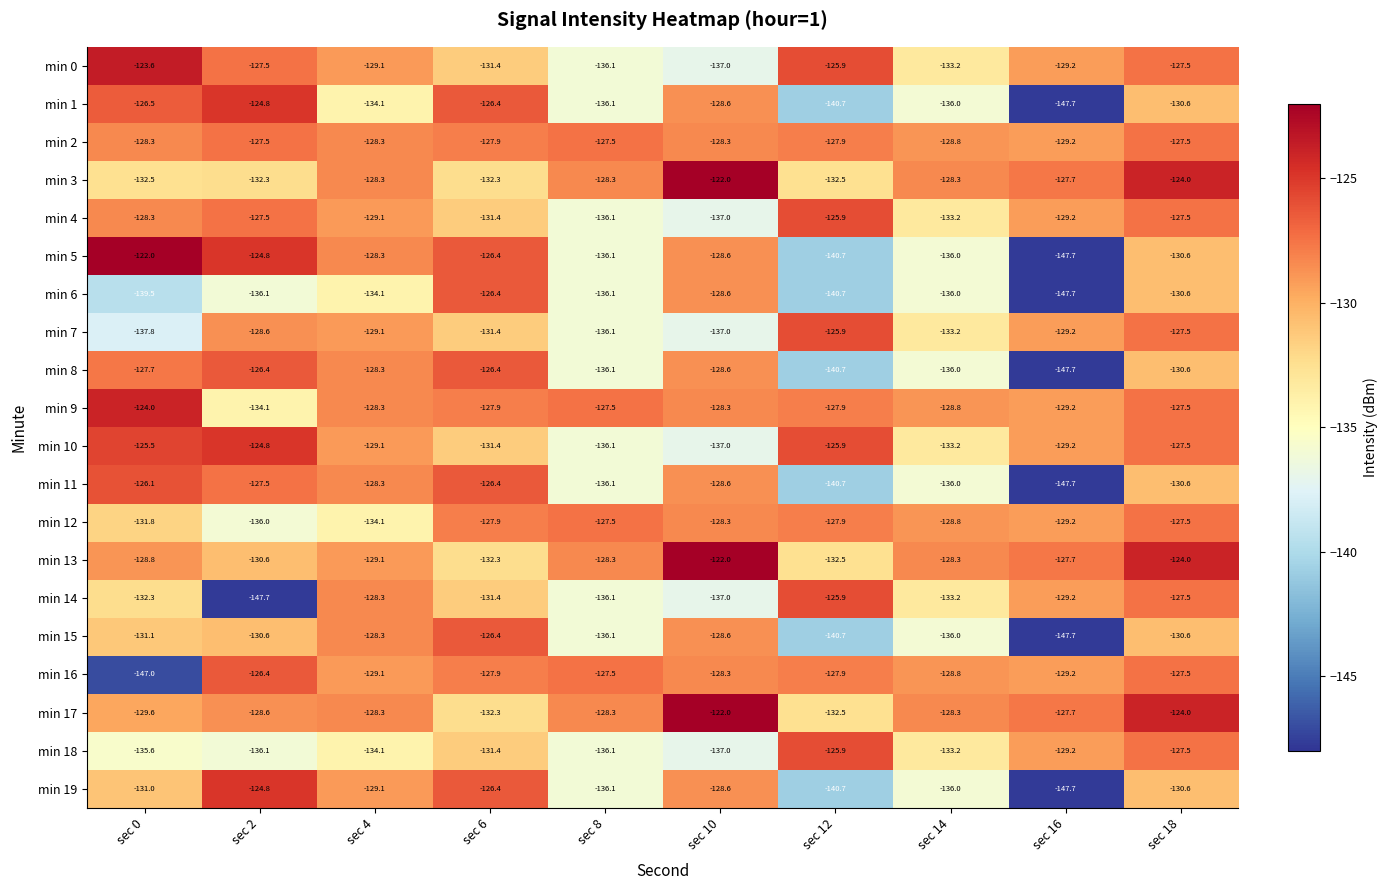

Which series has the largest range (max minus min)?

min 5